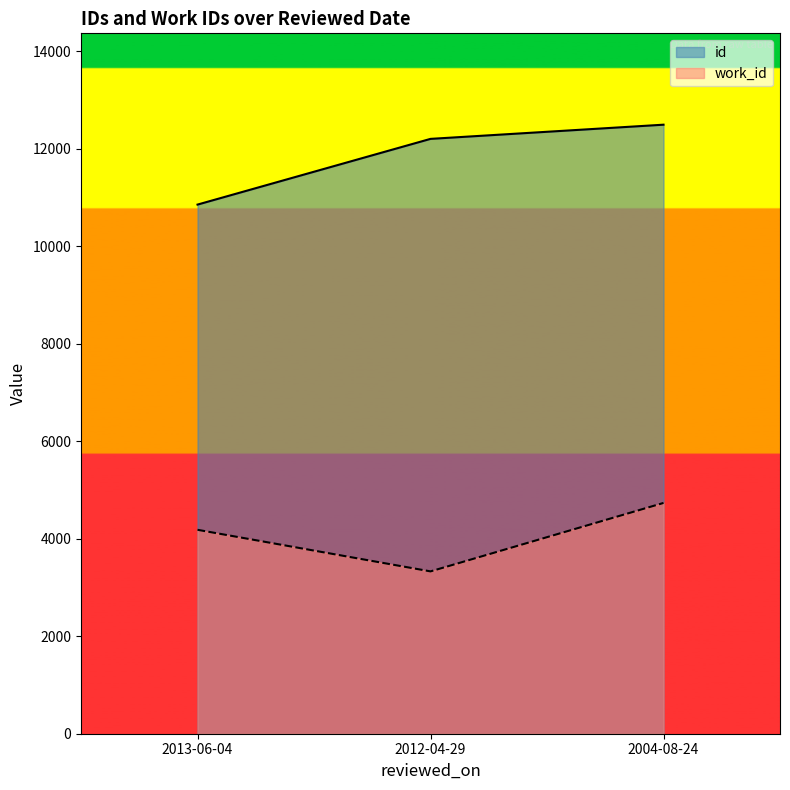

Which series has the largest range (max minus min)?

id